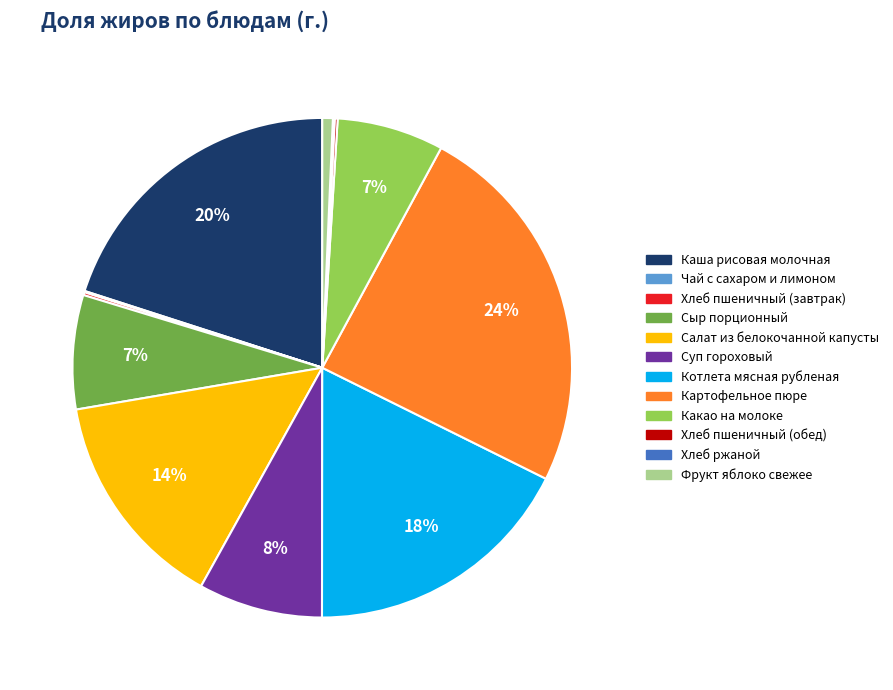

Which has a higher value, Картофельное пюре or Суп гороховый?

Картофельное пюре